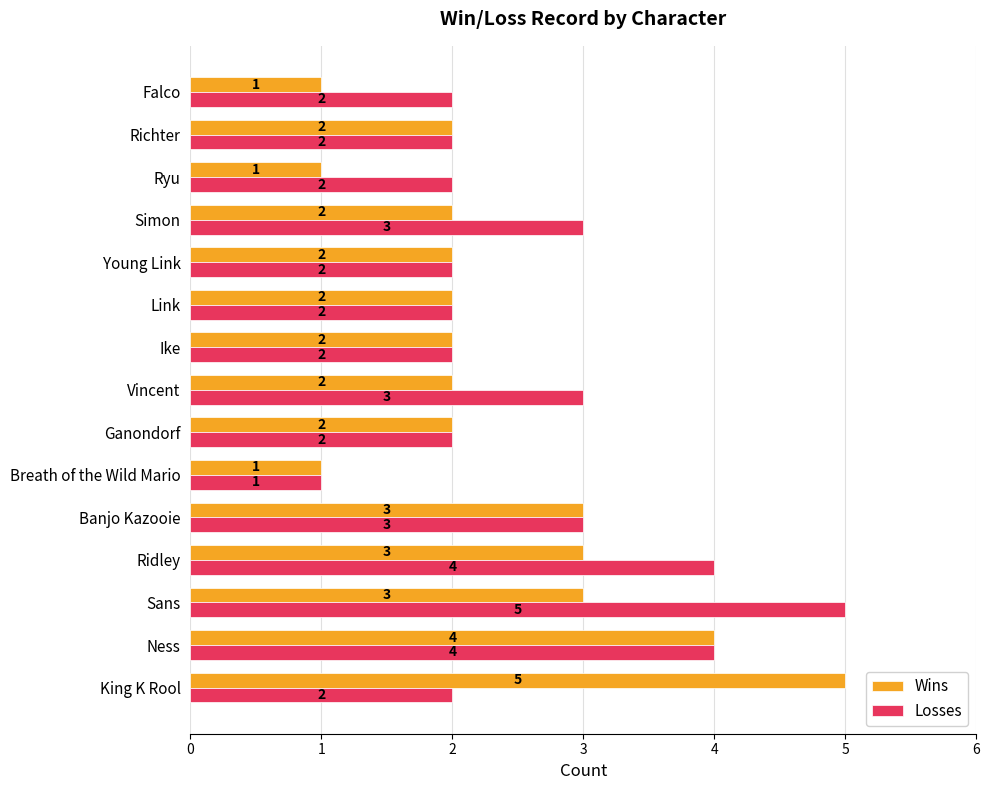

List the series in order of their overall mean, lowest first.

Wins, Losses